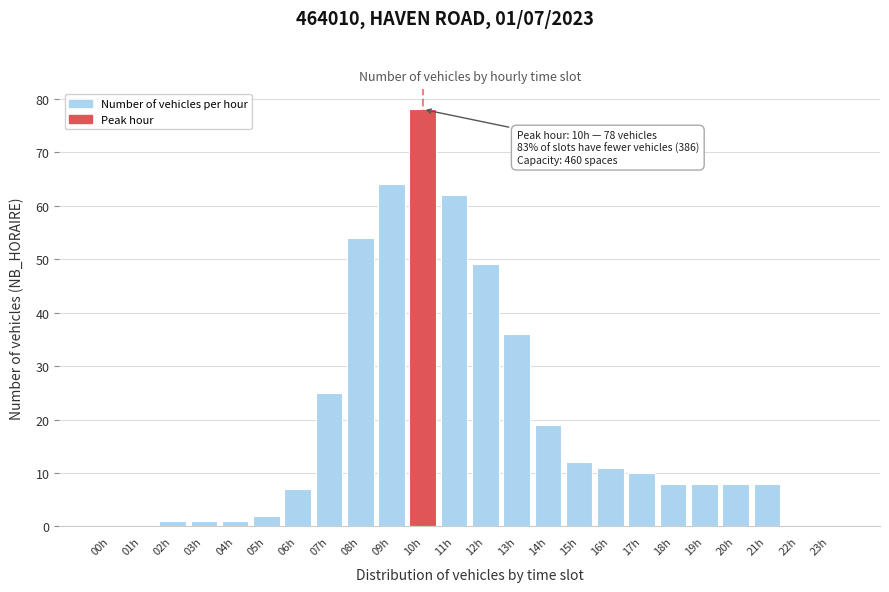

Reading left to right, list all the values displayed in this chart.

00h=0	01h=0	02h=1	03h=1	04h=1	05h=2	06h=7	07h=25	08h=54	09h=64	10h=78	11h=62	12h=49	13h=36	14h=19	15h=12	16h=11	17h=10	18h=8	19h=8	20h=8	21h=8	22h=0	23h=0